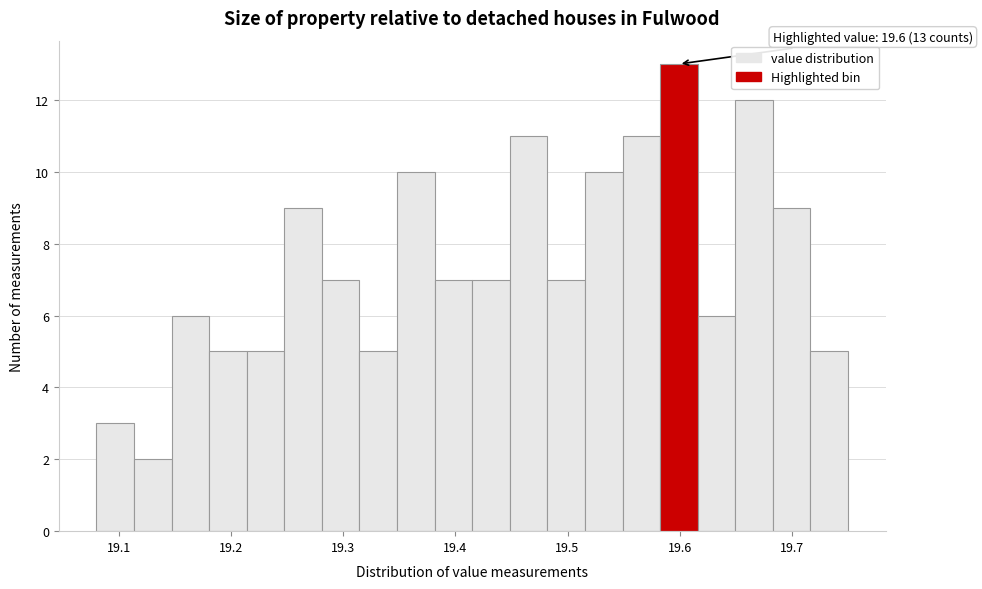

Around what value on the x-axis is the tallest bar? Give the approximate position of its centre, as read against the axis.

19.60